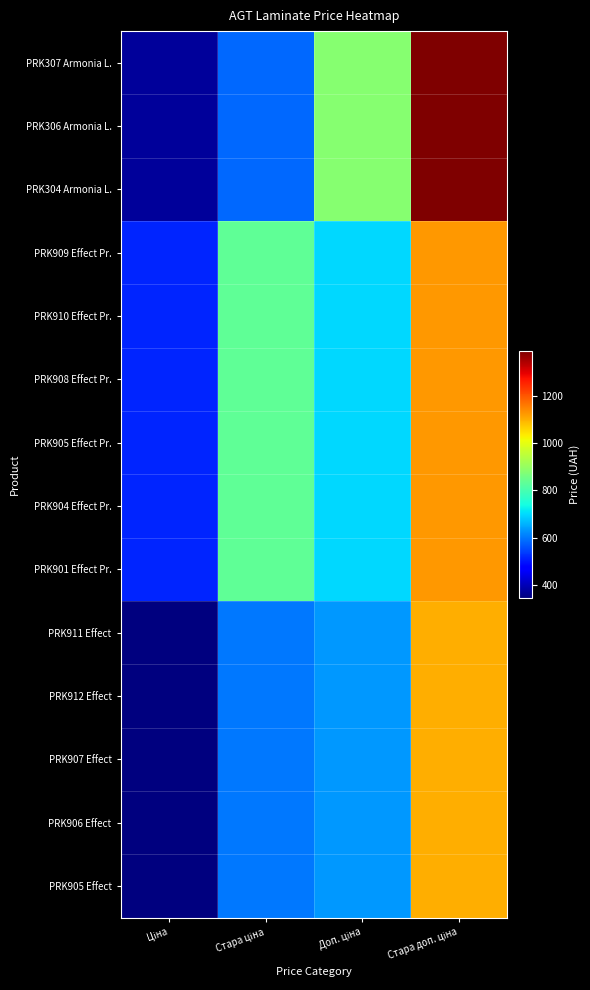

What is the spread (max minus min) of values at Стара ціна?

247.7